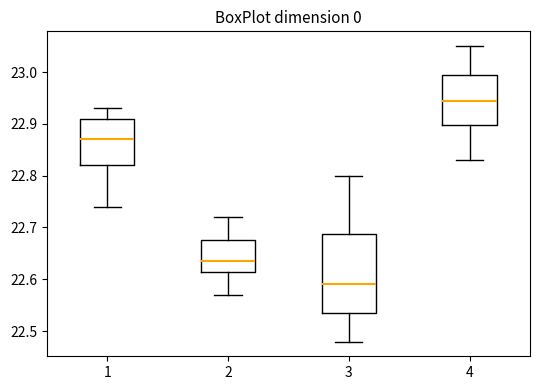

Reading left to right, transcribe this box plot: for each box, give where its median line is, the range the box spans, and where its two whiskers end, as read against the y-axis. The values are not printed on the chart, so give them approximately, as read against the axis.

1: median 22.87, box 22.82 to 22.91, whiskers 22.74 to 22.93
2: median 22.64, box 22.62 to 22.68, whiskers 22.57 to 22.72
3: median 22.59, box 22.54 to 22.69, whiskers 22.48 to 22.80
4: median 22.95, box 22.90 to 23.00, whiskers 22.83 to 23.05